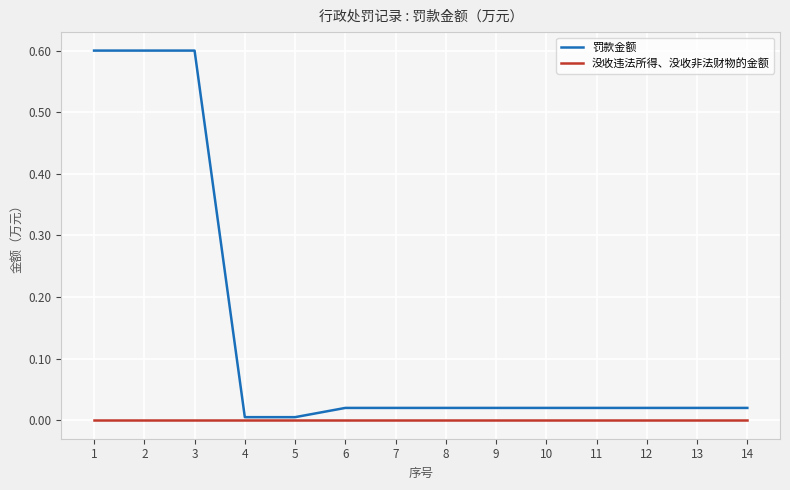

Count the number of categories in the chart.

14